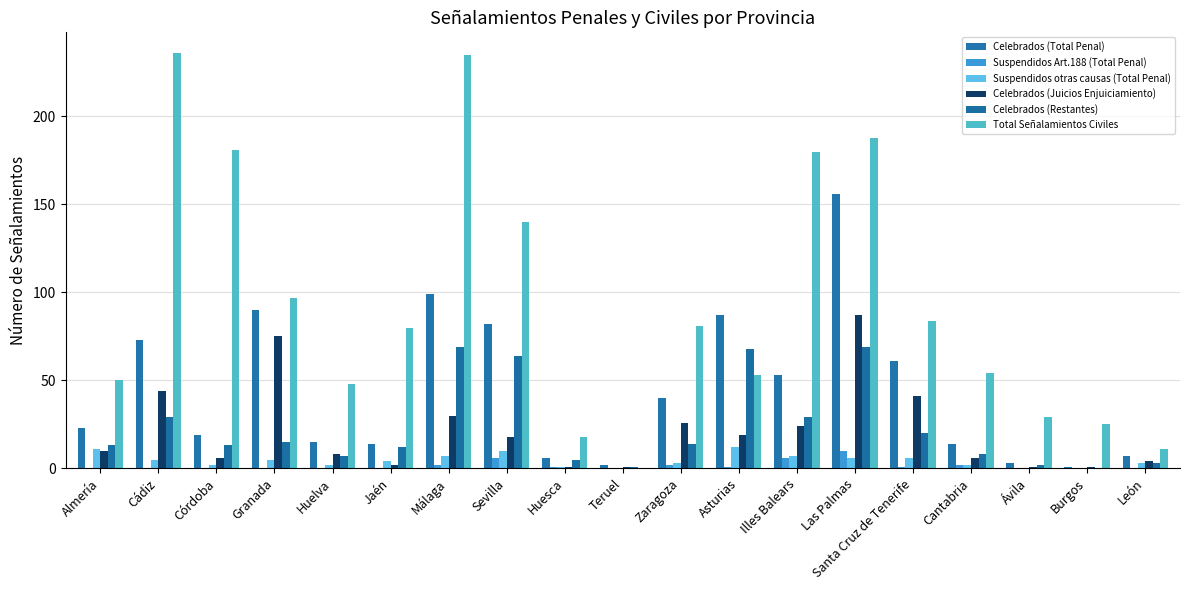

Between Córdoba and Ávila, which series saw the biggest shift?

Total Señalamientos Civiles